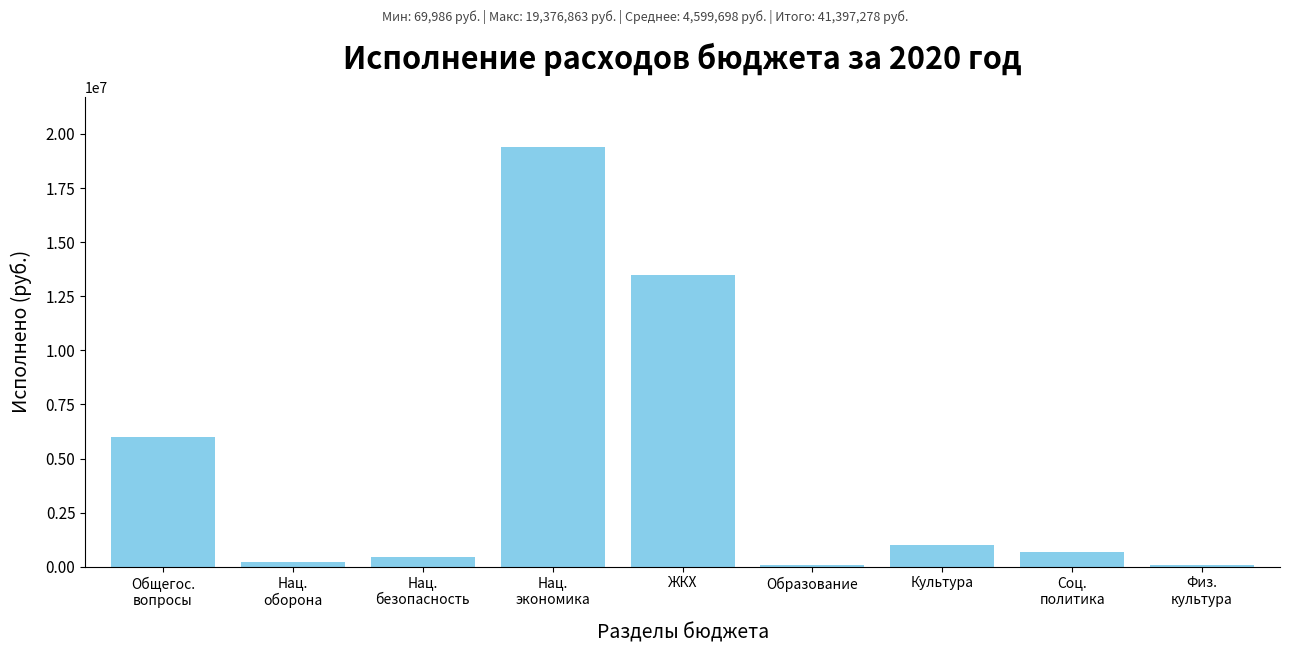

What is the value of the 7th bar from the left?

1019259.2